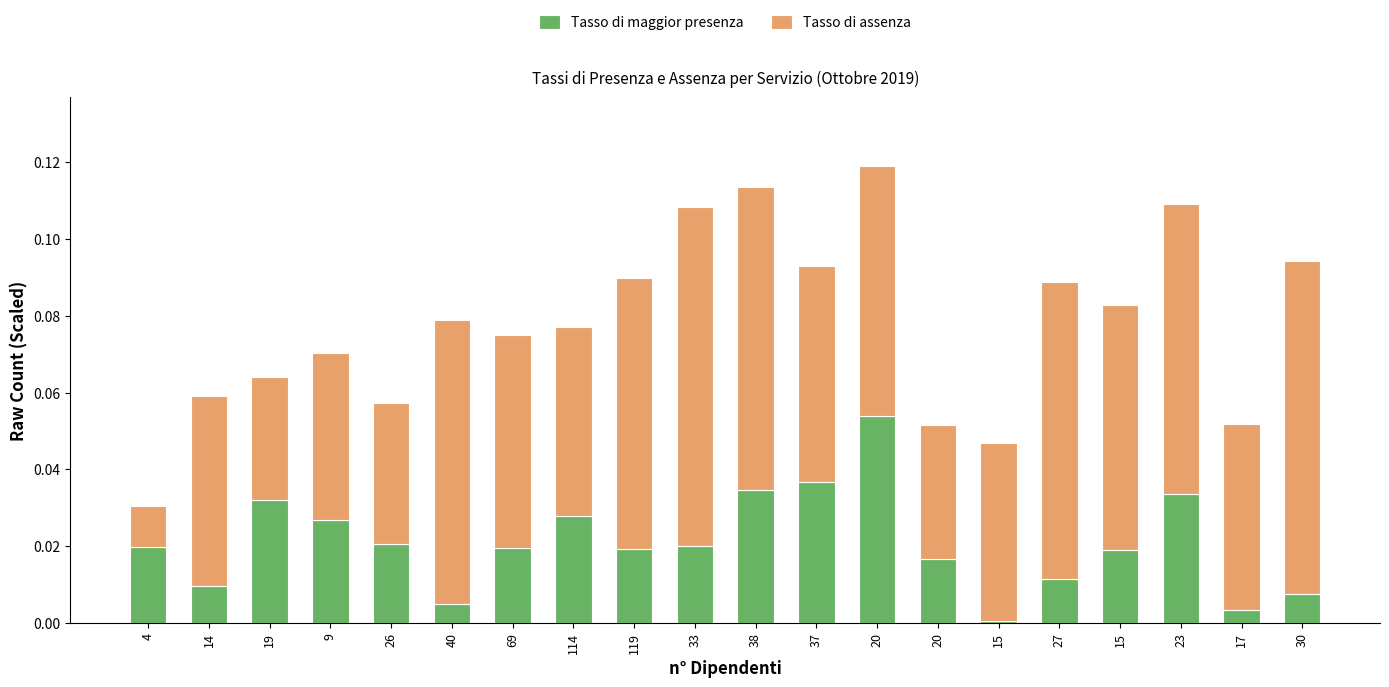

What is the difference between the maximum and minimum values in the Tasso di assenza series?

0.1